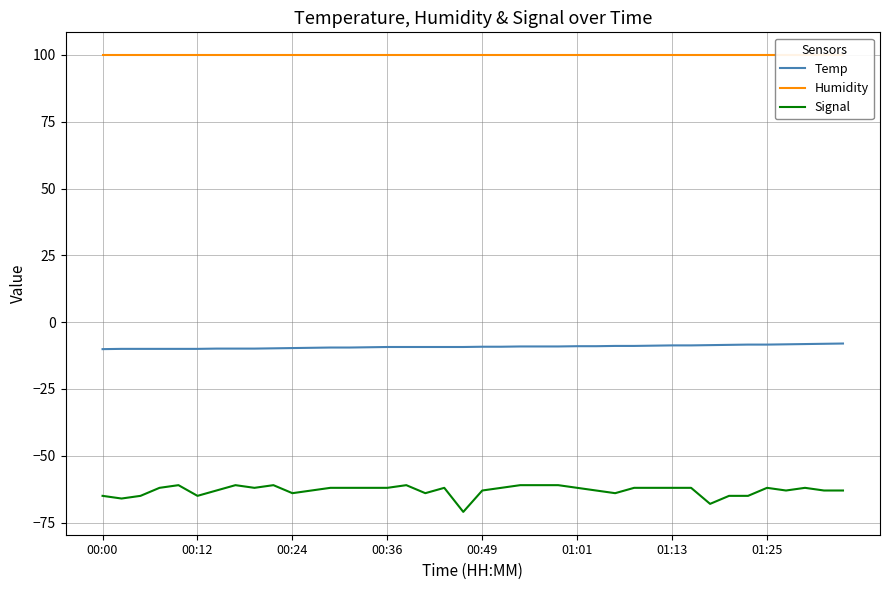

What is the value of the Temp point at the 28th from the left?

-8.9